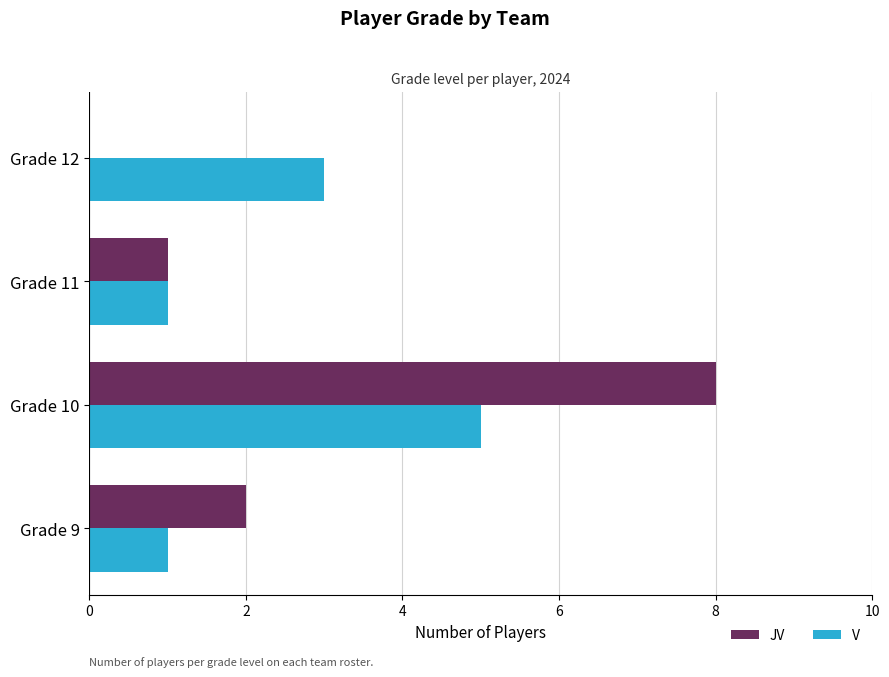

At which label does JV reach its peak?

Grade 10